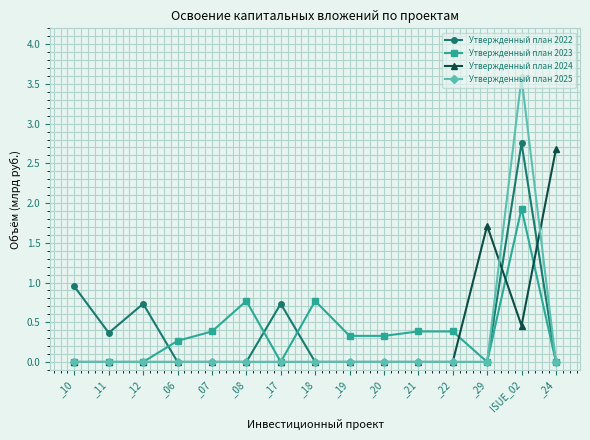

What is the total value across all series at _20?

0.3